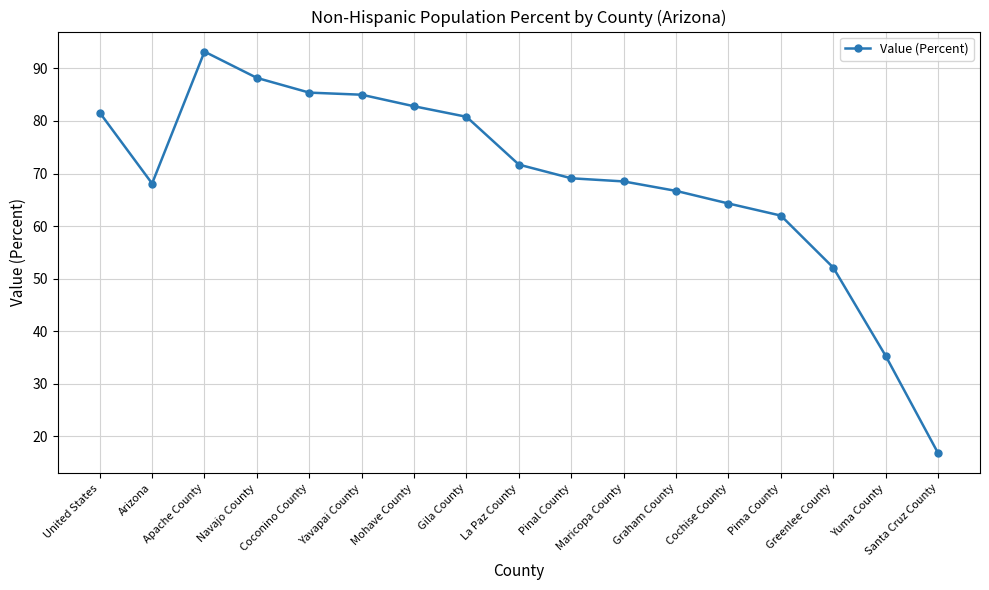

Does the chart display data point markers on the line(s)?

Yes